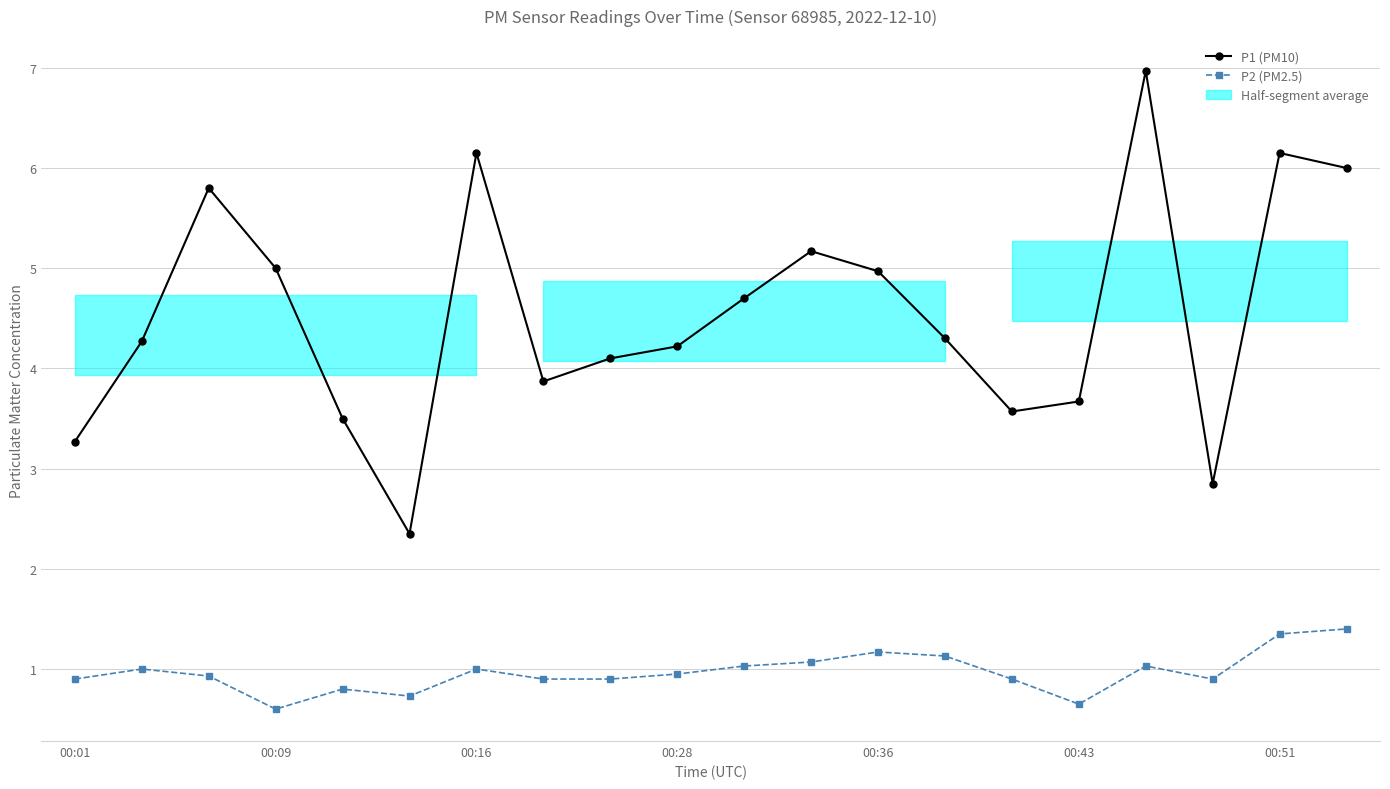

Rank the series by their average value, from highest to lowest.

P1 (PM10), P2 (PM2.5)